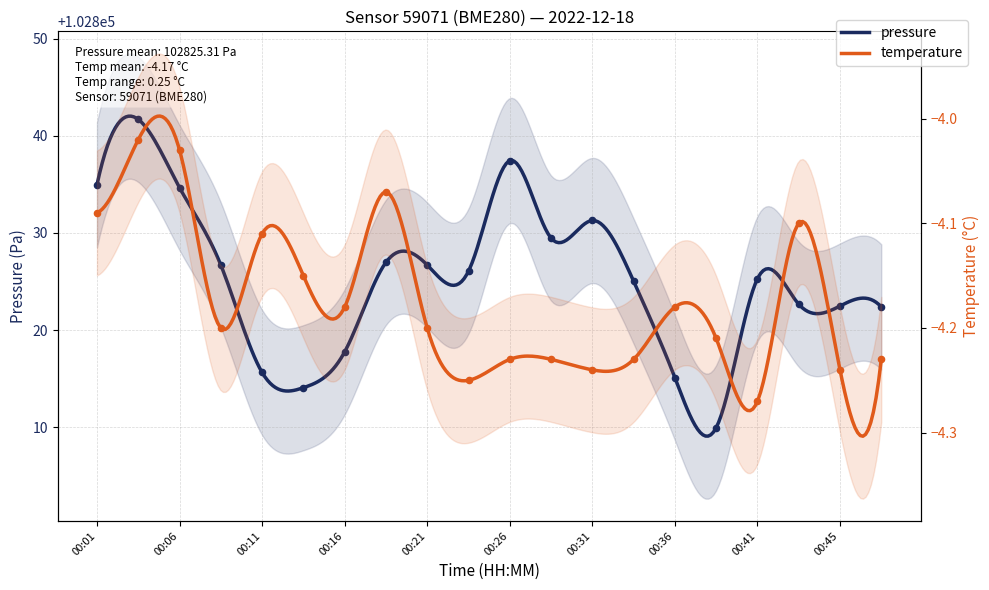

Which series reaches the minimum Y coordinate?

temperature